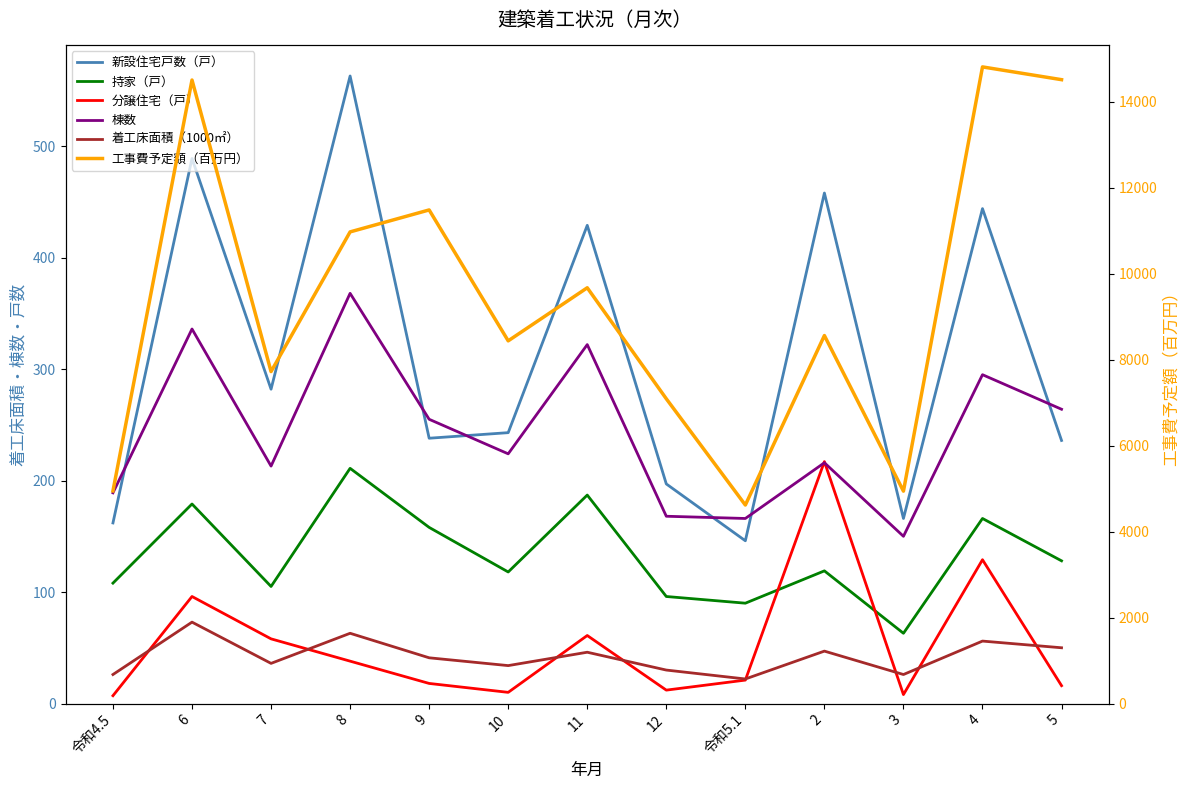

Reading left to right, what are all the values shown in this chart?

新設住宅戸数（戸）: 令和4.5=162	6=489	7=282	8=563	9=238	10=243	11=429	12=197	令和5.1=146	2=458	3=166	4=444	5=236
持家（戸）: 令和4.5=108	6=179	7=105	8=211	9=158	10=118	11=187	12=96	令和5.1=90	2=119	3=63	4=166	5=128
分譲住宅（戸）: 令和4.5=7	6=96	7=58	8=38	9=18	10=10	11=61	12=12	令和5.1=21	2=217	3=8	4=129	5=16
棟数: 令和4.5=189	6=336	7=213	8=368	9=255	10=224	11=322	12=168	令和5.1=166	2=216	3=150	4=295	5=264
着工床面積（1000㎡）: 令和4.5=26	6=73	7=36	8=63	9=41	10=34	11=46	12=30	令和5.1=22	2=47	3=26	4=56	5=50
工事費予定額（百万円）: 令和4.5=4946	6=14507	7=7723	8=10973	9=11484	10=8438	11=9673	12=7090	令和5.1=4618	2=8561	3=4941	4=14812	5=14515